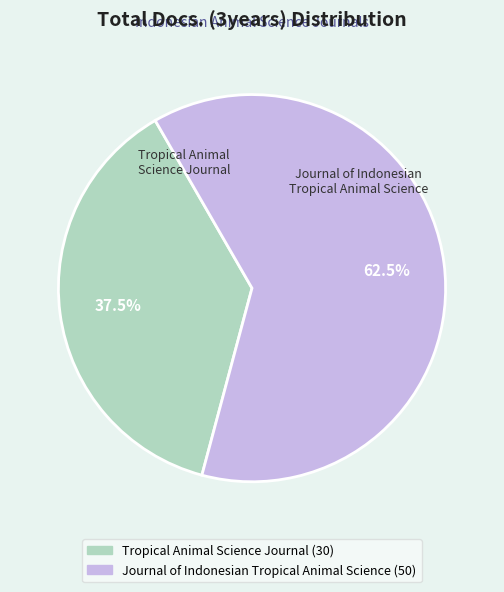

Is there any slice that represents more than half of the pie?

Yes